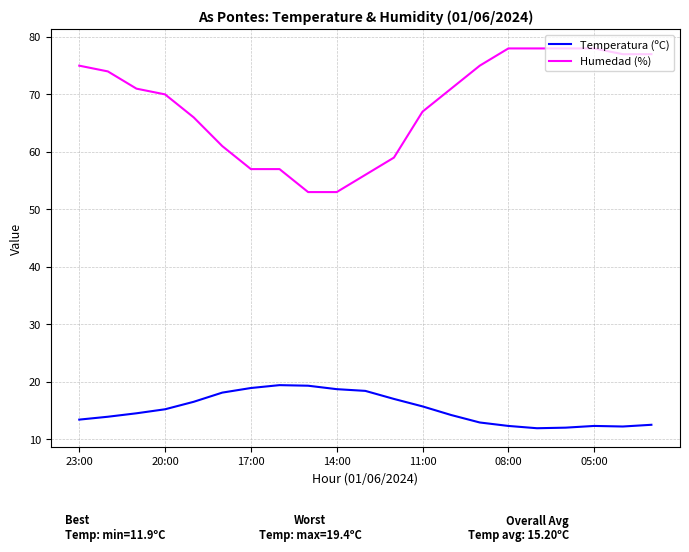

What are all the series names shown in the legend?

Temperatura (ºC), Humedad (%)